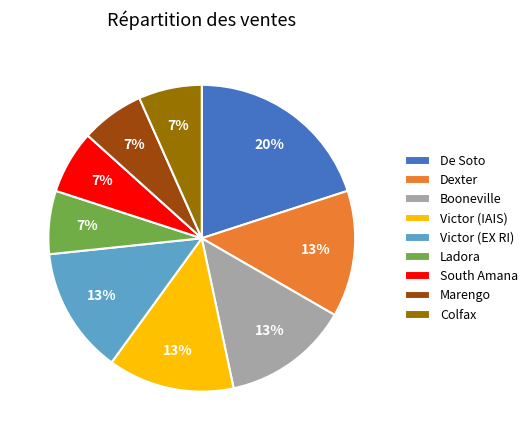

To the nearest percent, what percentage of the pie is Colfax?

7%